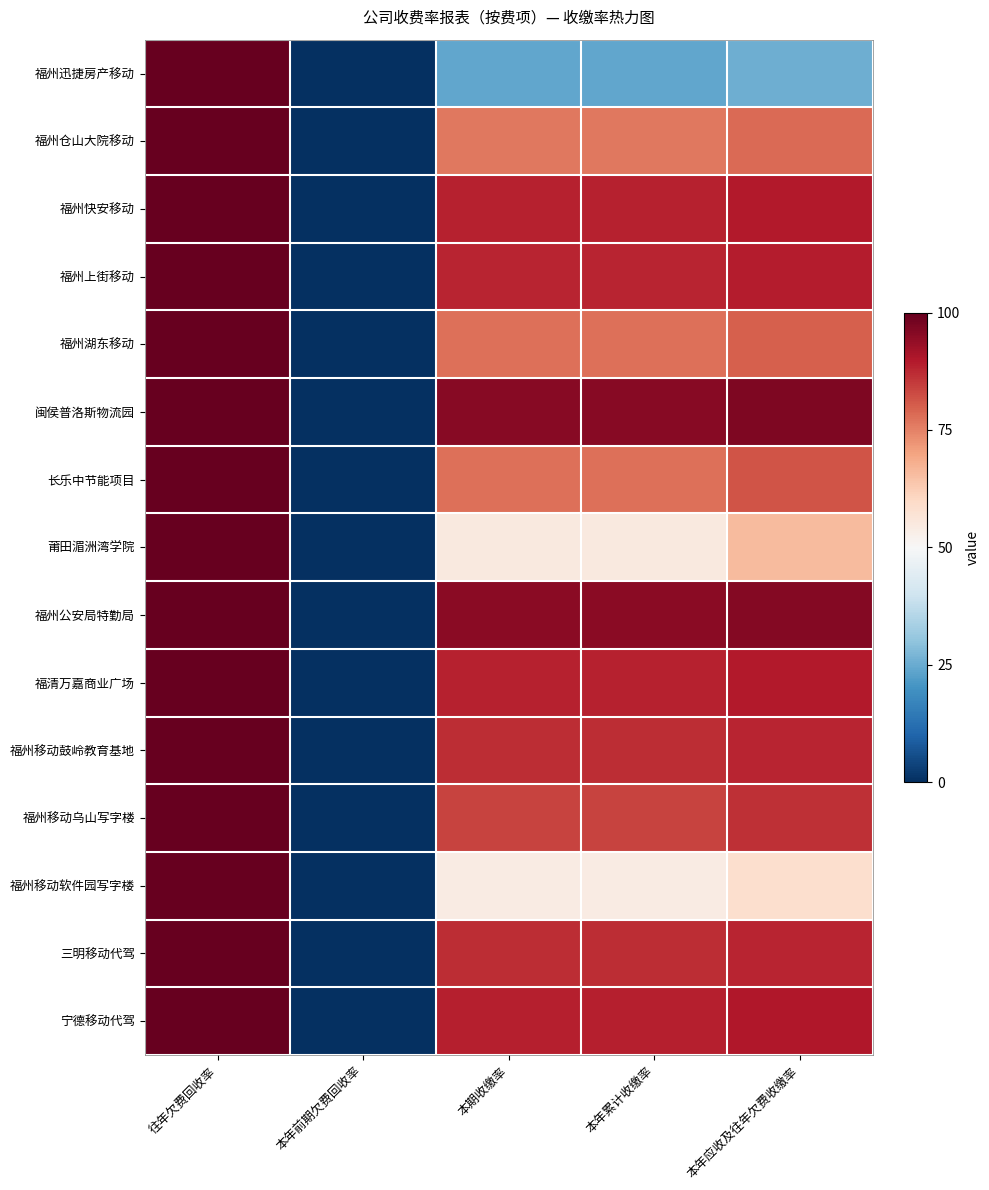

Which series changed the most between 往年欠费回收率 and 本期收缴率?

福州迅捷房产移动